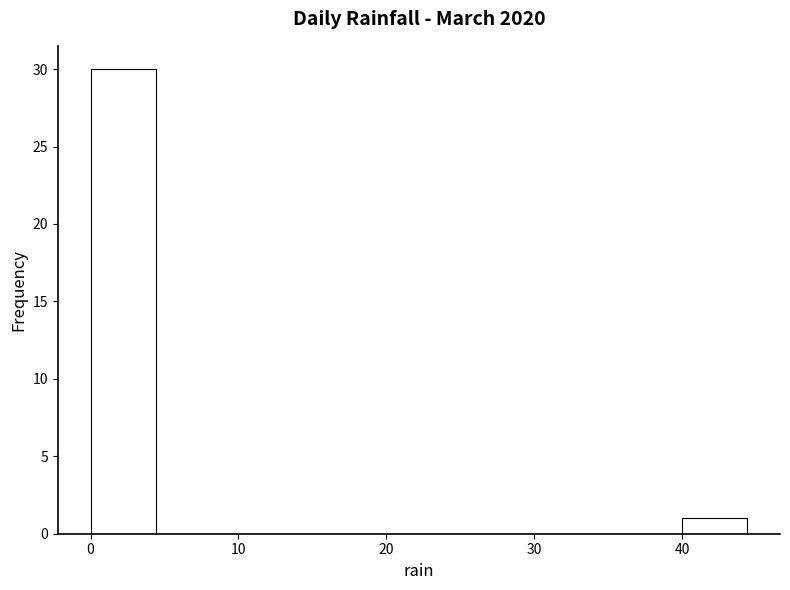

Reading left to right, transcribe this chart: for each bar, give the range it covers on the x-axis and its height. Neither the bar edges nor the heights are printed on the chart, so give them approximately, as read against the axes.

0 to 4: 30
4 to 9: 0
9 to 13: 0
13 to 18: 0
18 to 22: 0
22 to 27: 0
27 to 31: 0
31 to 36: 0
36 to 40: 0
40 to 44: 1